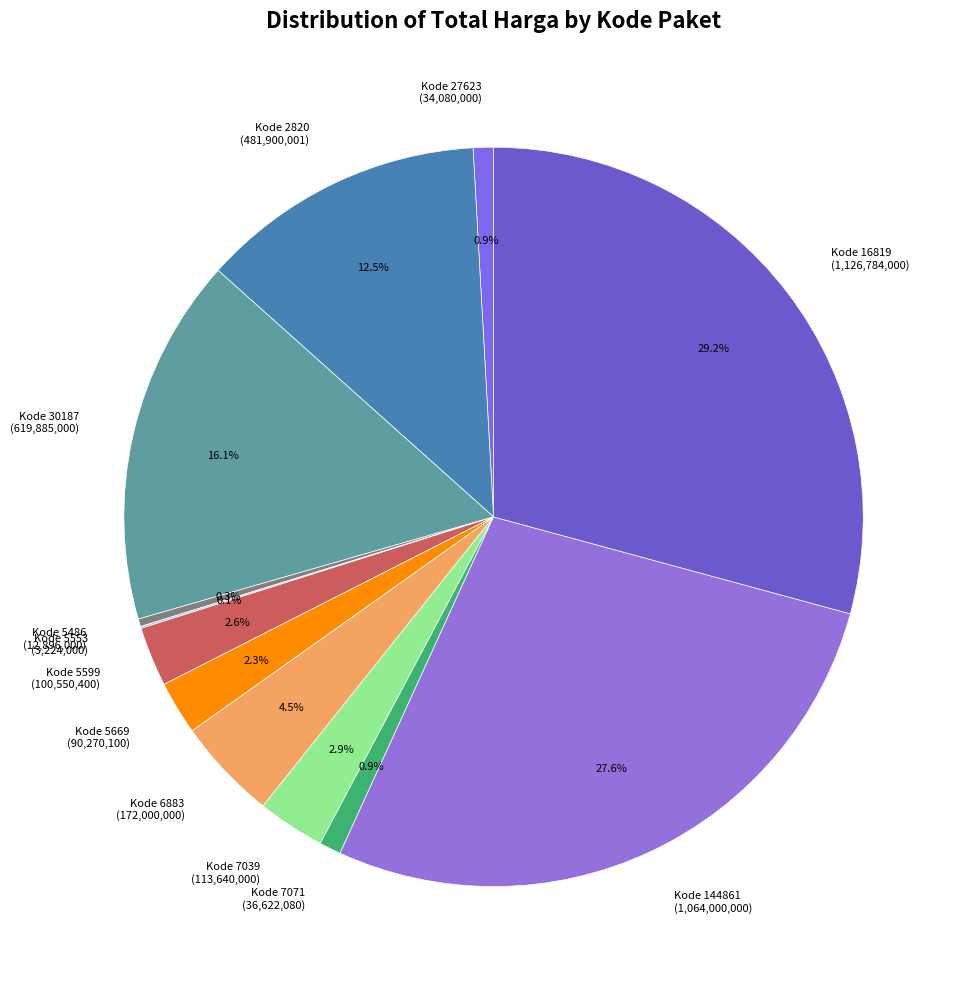

To the nearest percent, what is the difference between the largest and smallest slice percentages?

29%